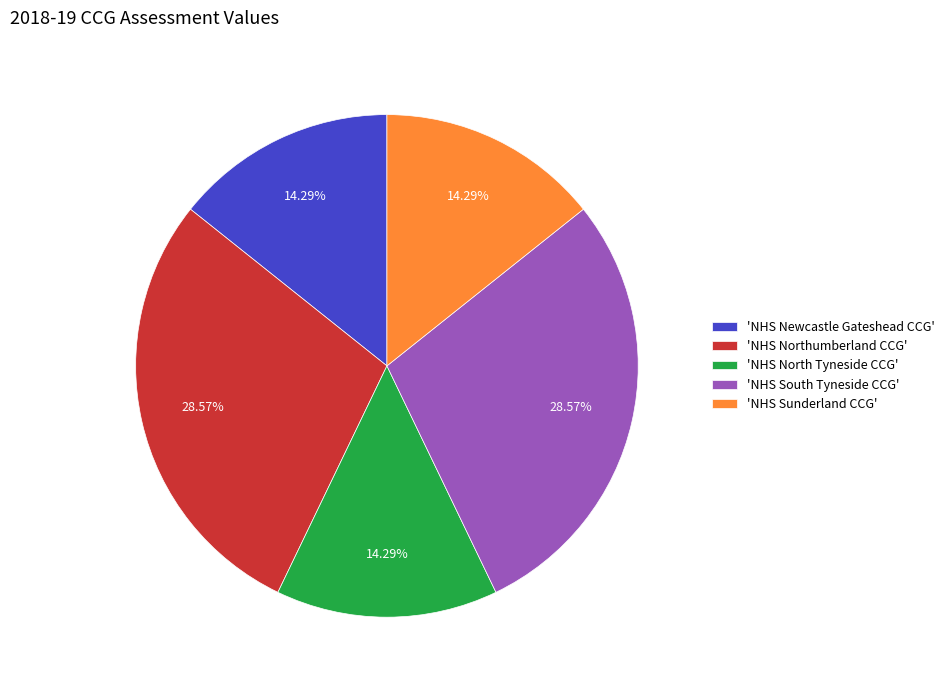

Which has a higher value, 'NHS Northumberland CCG' or 'NHS Newcastle Gateshead CCG'?

'NHS Northumberland CCG'